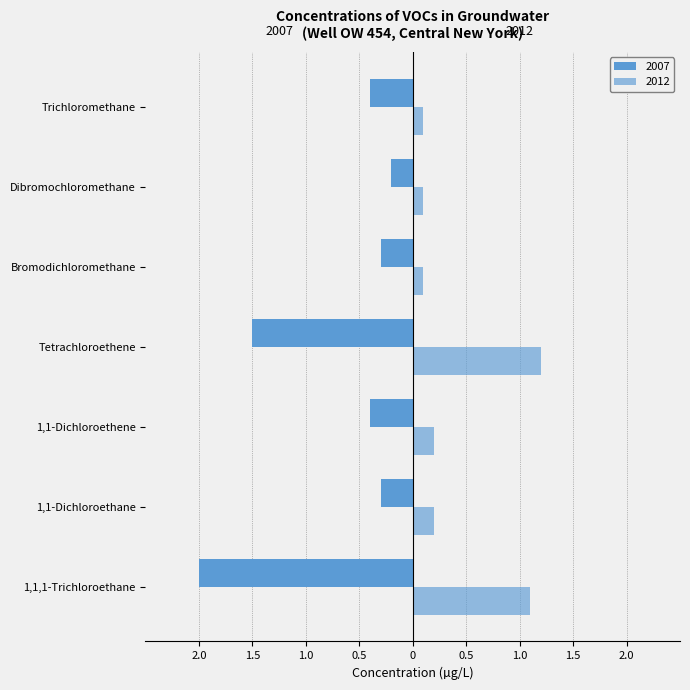

What are all the series names shown in the legend?

2007, 2012